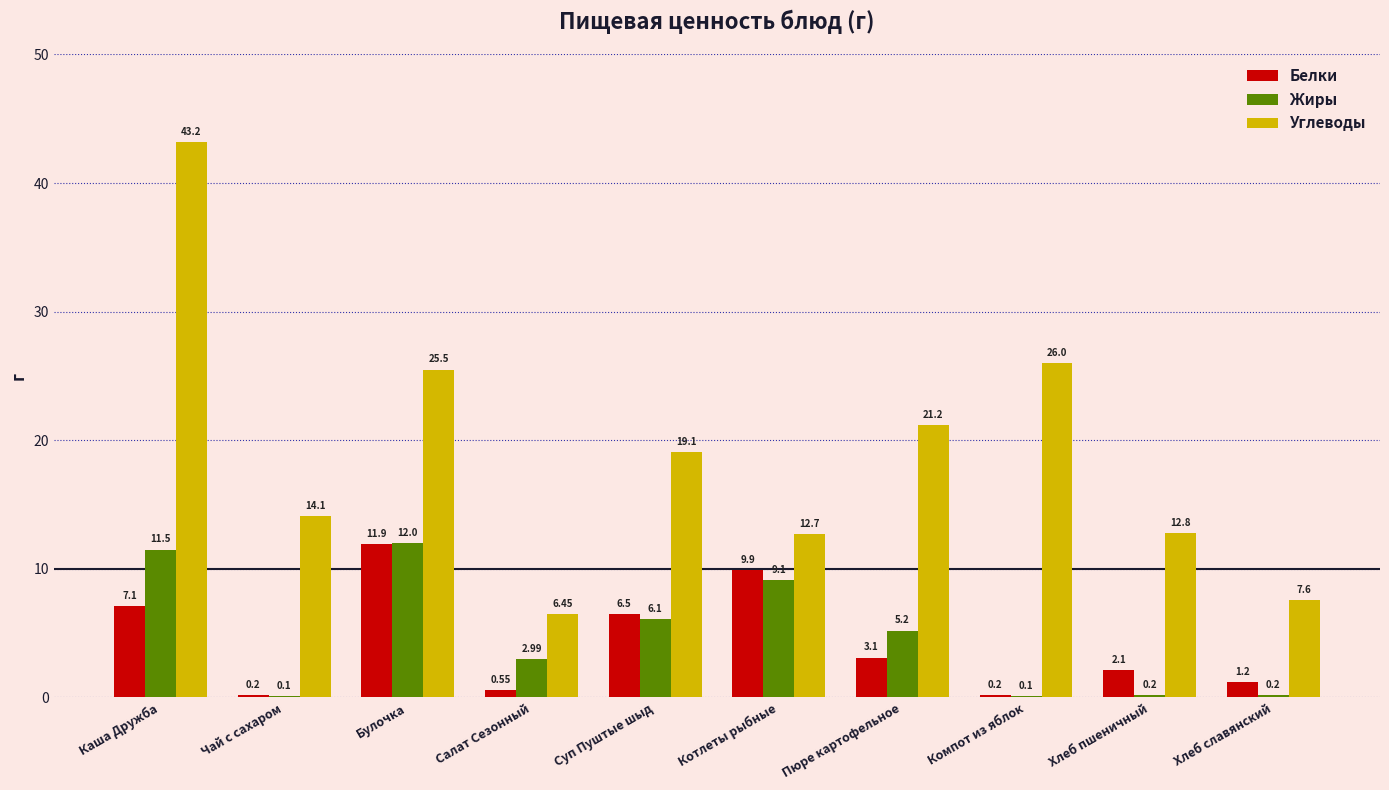

Are the bars horizontal?

No